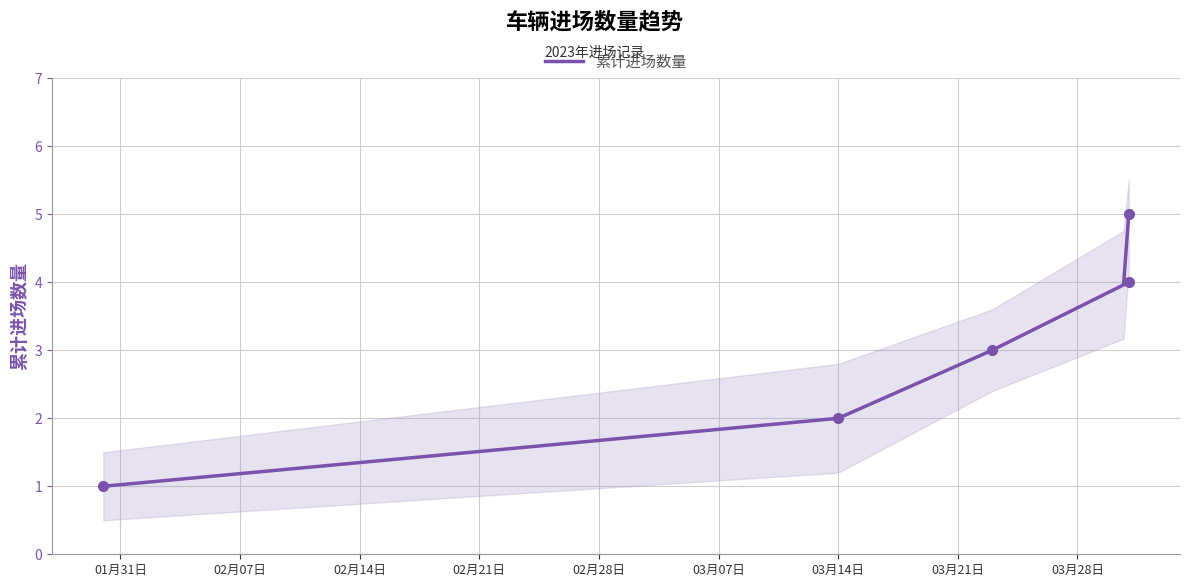

What is the minimum value shown in the chart?

1